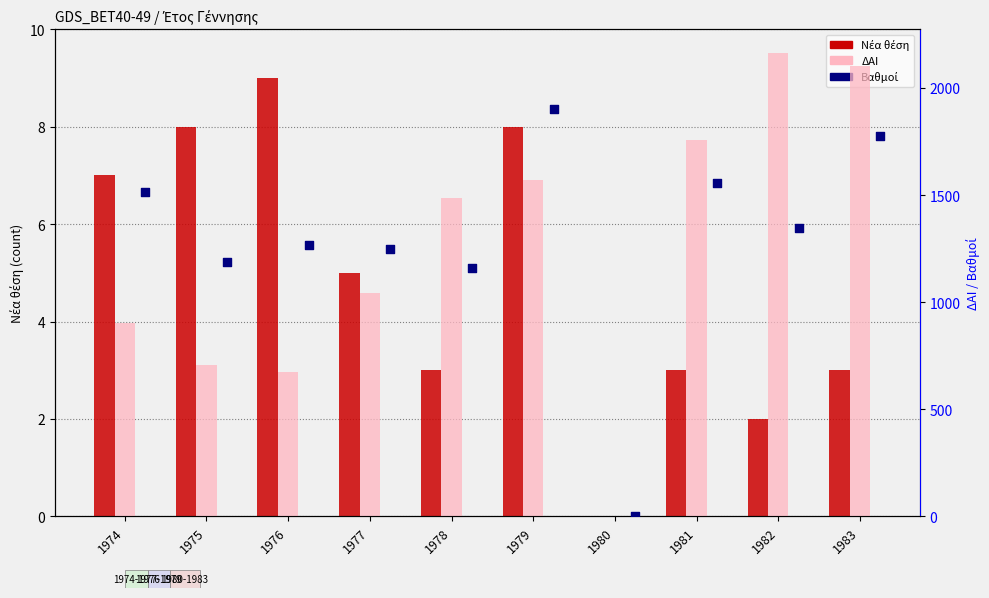

Which series has the largest total across all categories?

Βαθμοί